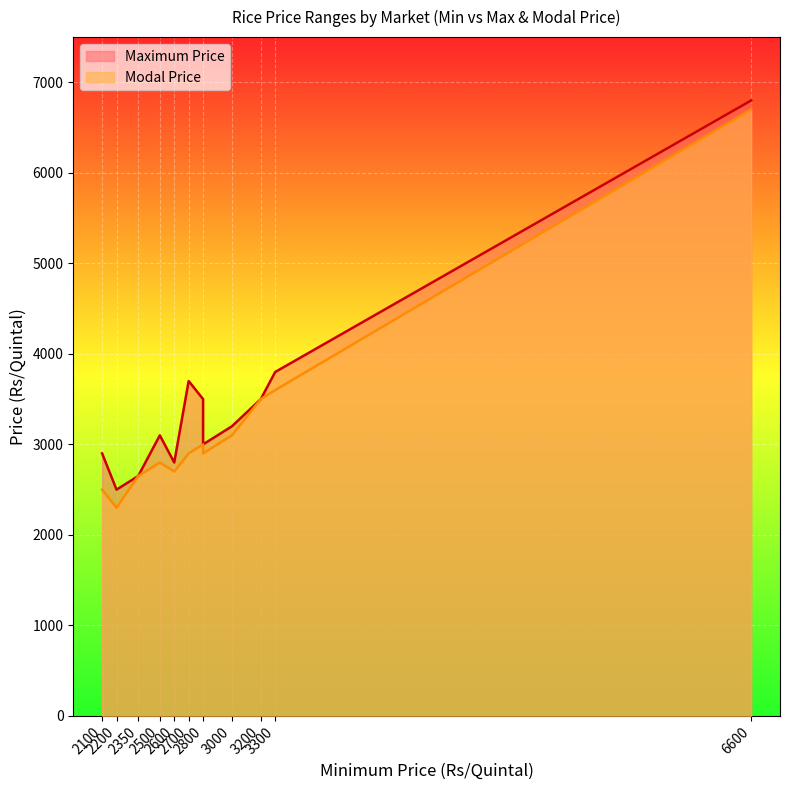

Which series has the largest total across all categories?

Maximum Price